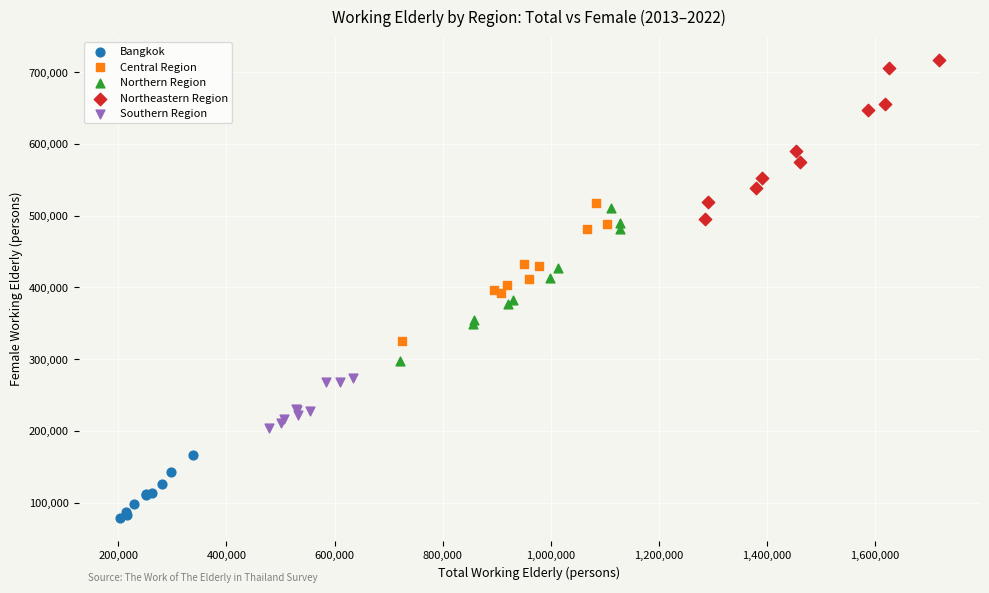

Which series reaches the minimum Y coordinate?

Bangkok